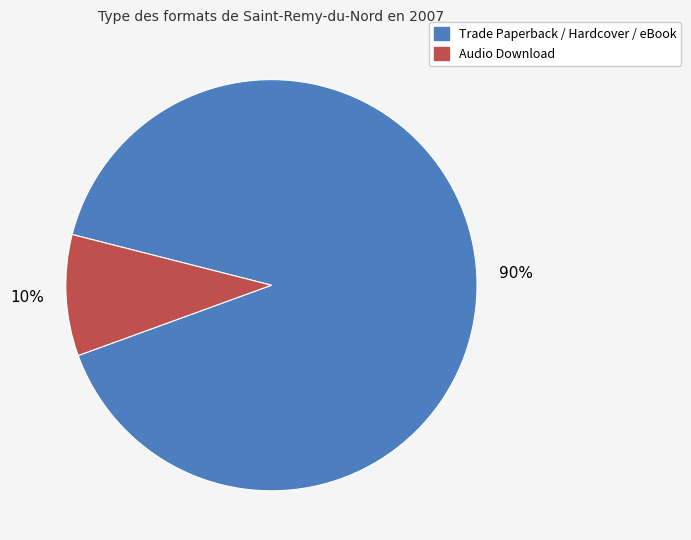

To the nearest percent, what is the average slice percentage?

50%